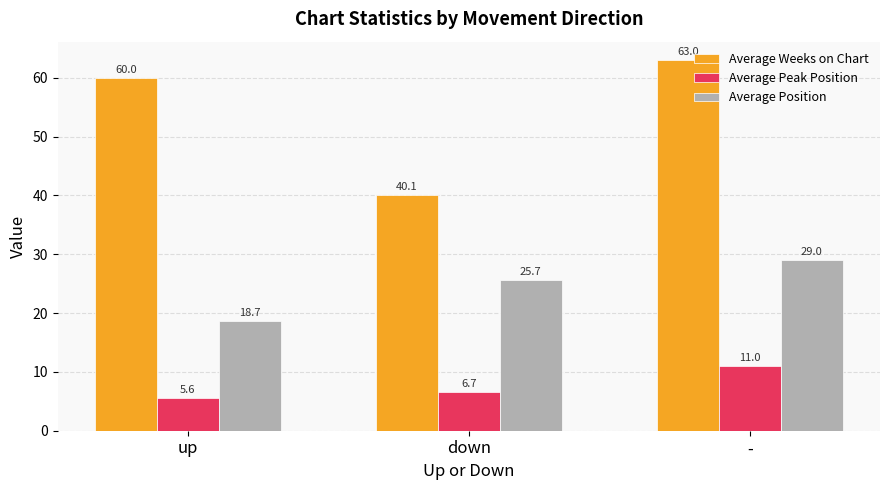

Which series changed the most between down and -?

Average Weeks on Chart